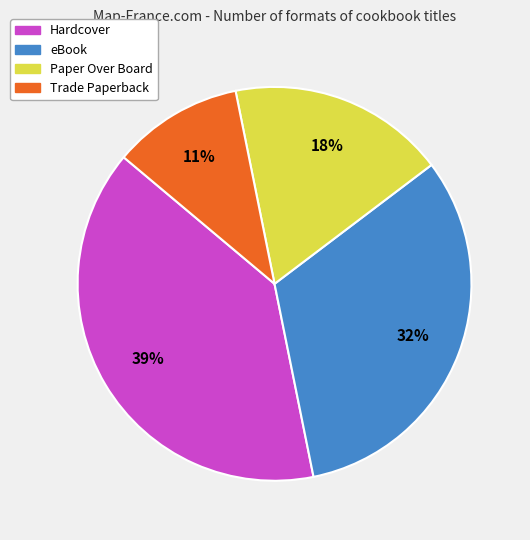

To the nearest percent, what portion does Paper Over Board represent?

18%